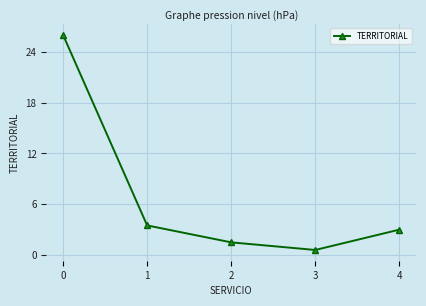

How many lines are shown in the chart?

1